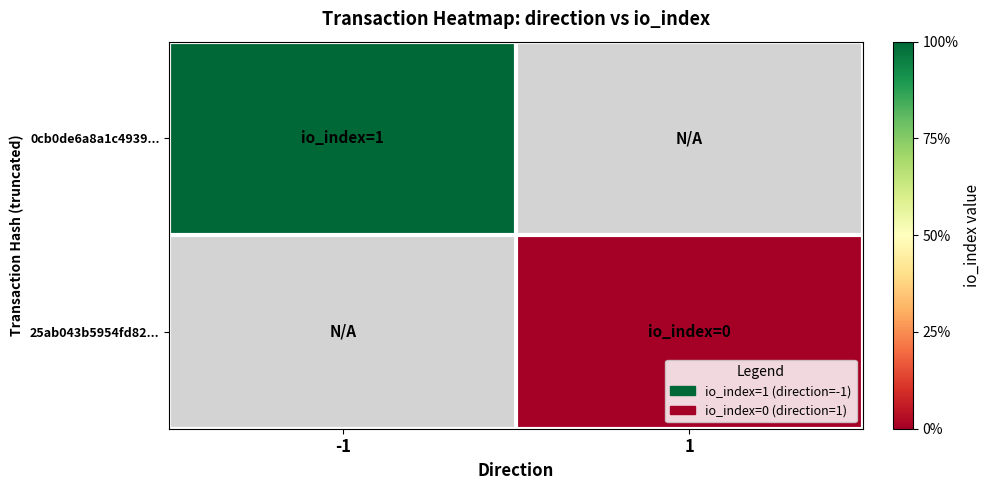

Rank the series by their maximum value, from highest to lowest.

0cb0de6a8a1c4939..., 25ab043b5954fd82...